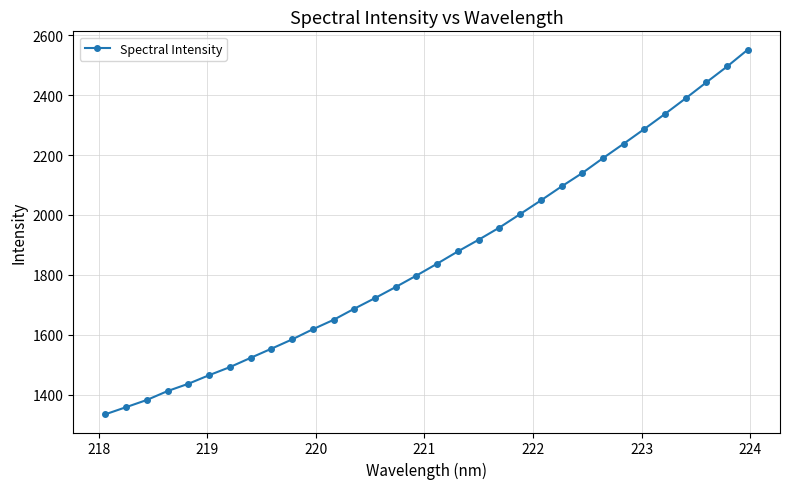

Reading left to right, extract all data points from this chart.

1334.0	1357.8	1381.8	1411.6	1436.0	1464.6	1491.5	1522.5	1553.0	1584.1	1618.1	1649.6	1686.7	1722.3	1759.4	1797.6	1837.4	1878.3	1917.3	1957.9	2002.8	2048.5	2095.3	2140.1	2189.8	2238.1	2287.4	2337.9	2390.1	2443.6	2496.4	2552.8